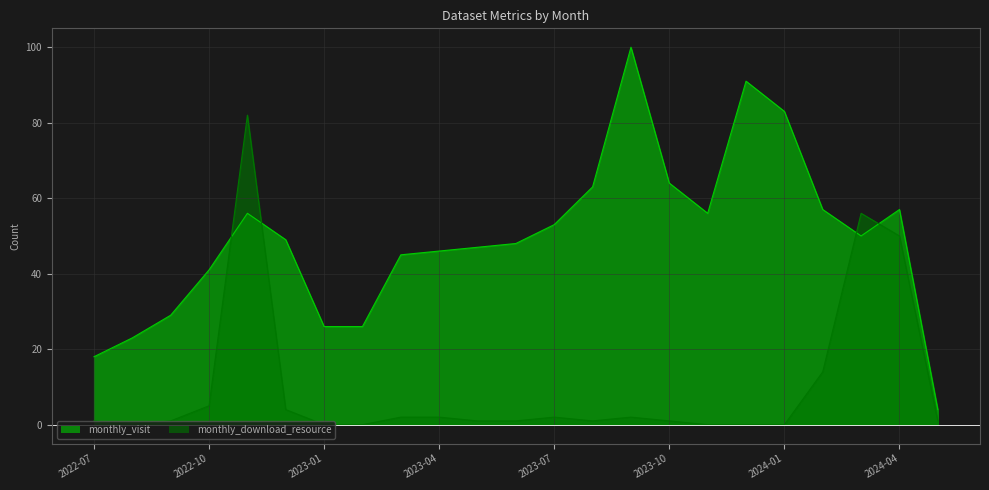

How many times do monthly_visit and monthly_download_resource cross each other?

4